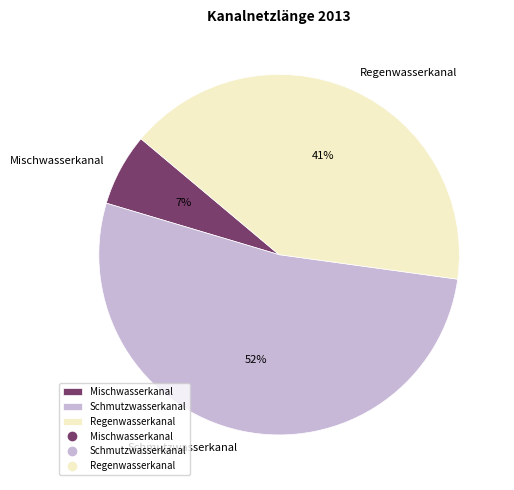

Is it true that Regenwasserkanal is 41% of the pie?

True